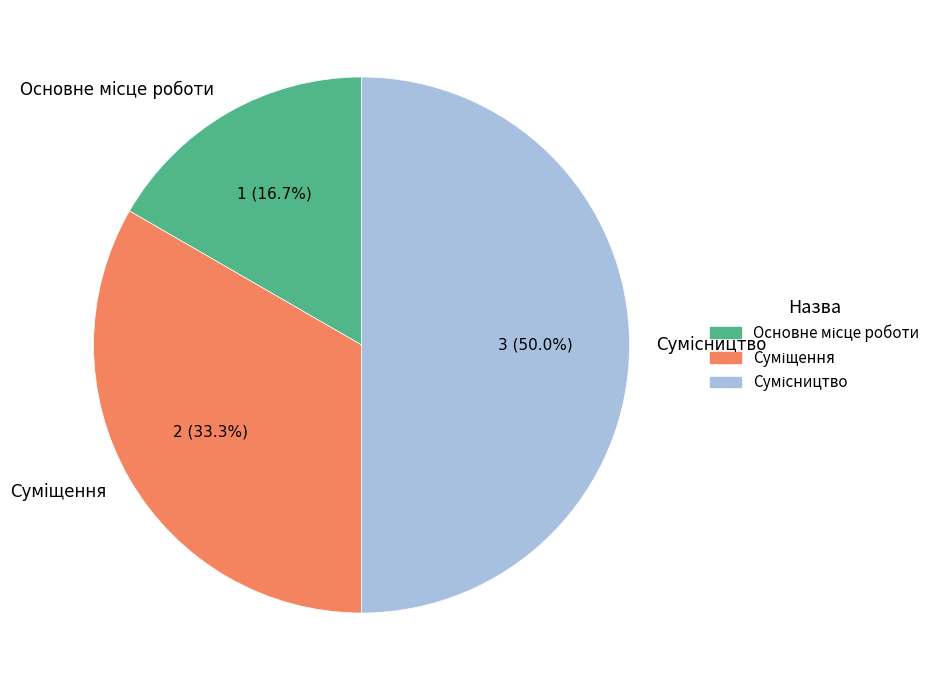

Is there a majority slice in this chart?

No